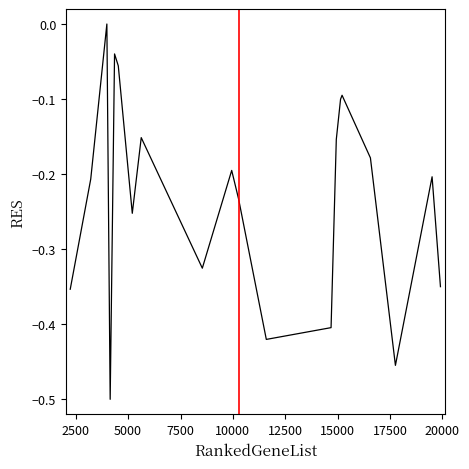

What is the difference between the maximum and minimum values?

0.5